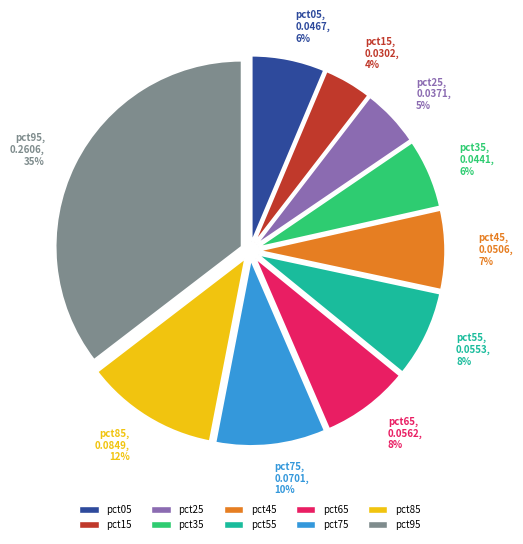

The pct05 slice represents 14% of the pie. True or false?

False